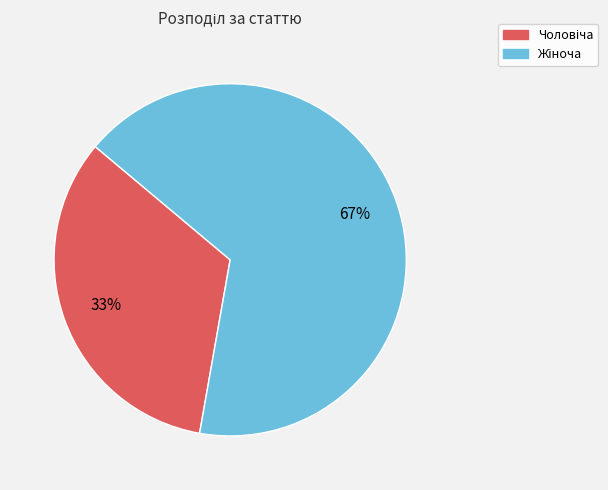

To the nearest percent, what is the average slice percentage?

50%